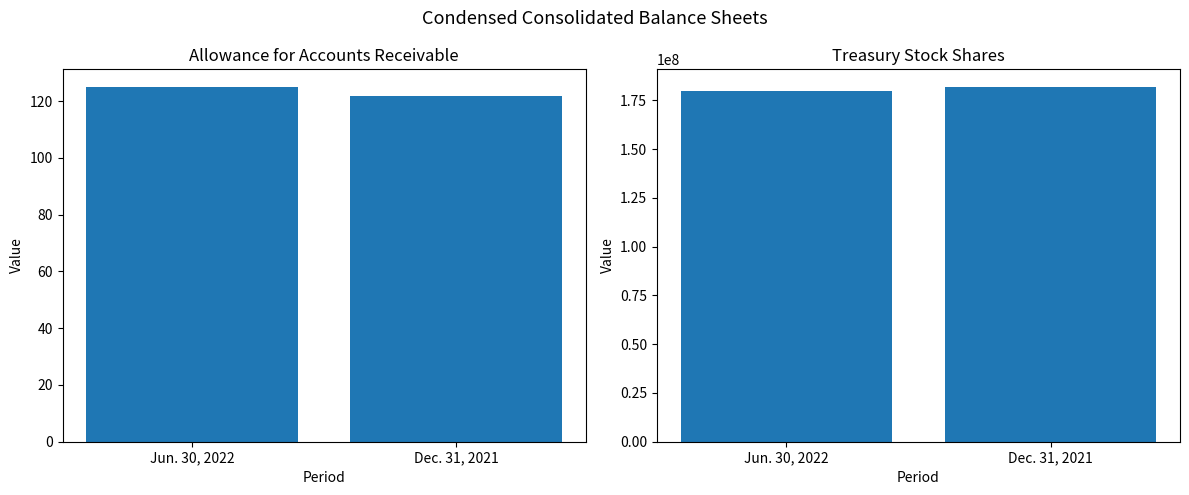

What is the label of the 2nd bar from the left?

Dec. 31, 2021